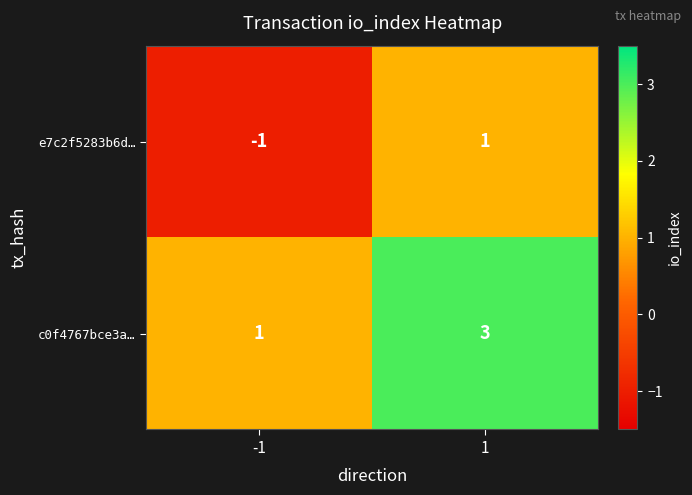

Reading left to right, extract all data points from this chart.

e7c2f5283b6d…: -1	1
c0f4767bce3a…: 1	3